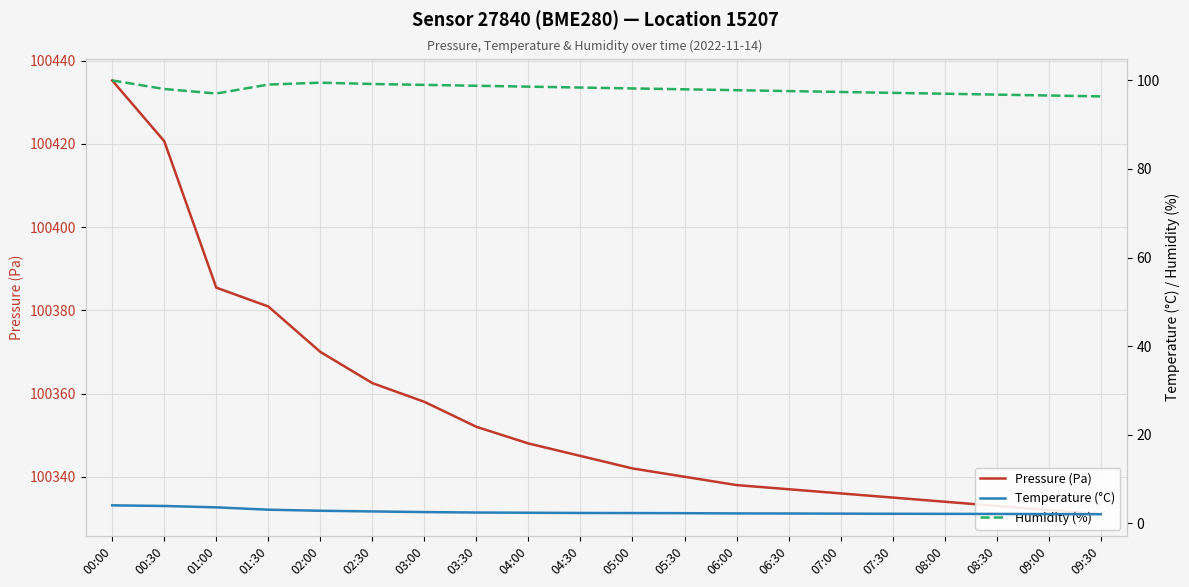

What is the difference between the Temperature (°C) values at 09:30 and 00:00?

2.0